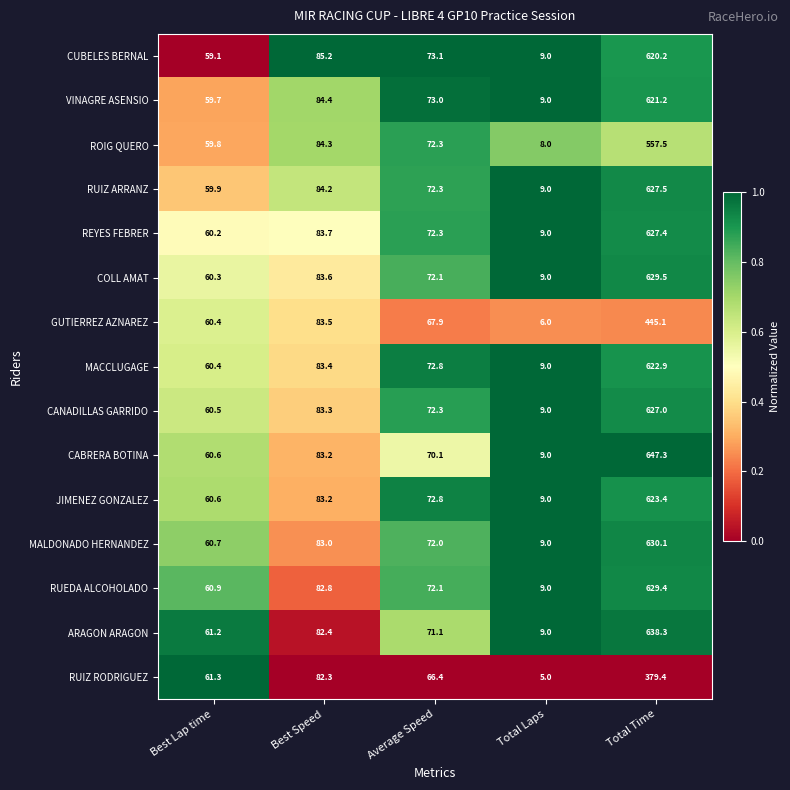

What is the maximum value shown in the chart?

647.3